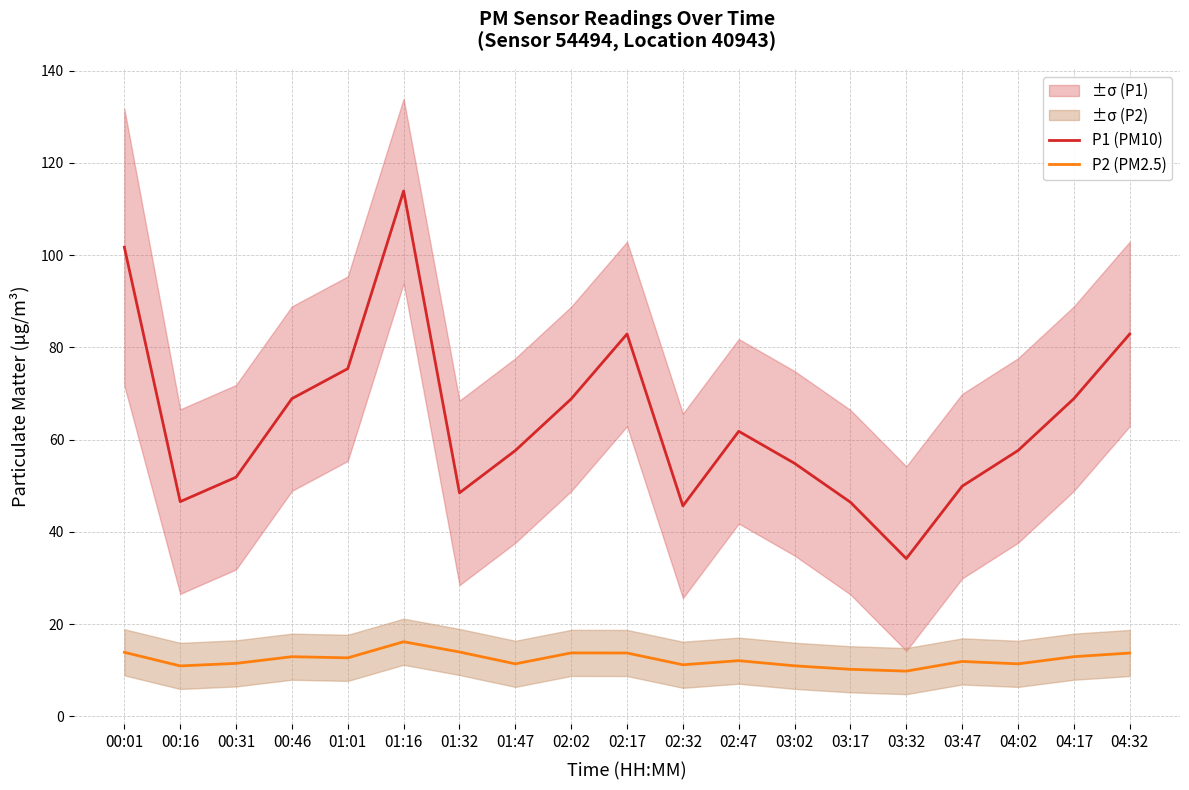

Reading left to right, extract all data points from this chart.

P1 (PM10): 00:01=101.7	00:16=46.5	00:31=51.9	00:46=68.9	01:01=75.4	01:16=113.9	01:32=48.5	01:47=57.6	02:02=68.8	02:17=82.9	02:32=45.6	02:47=61.8	03:02=54.9	03:17=46.4	03:32=34.2	03:47=49.9	04:02=57.6	04:17=68.9	04:32=82.9
P2 (PM2.5): 00:01=13.9	00:16=10.9	00:31=11.5	00:46=12.9	01:01=12.7	01:16=16.2	01:32=13.9	01:47=11.4	02:02=13.8	02:17=13.7	02:32=11.2	02:47=12.1	03:02=10.9	03:17=10.2	03:32=9.8	03:47=11.9	04:02=11.4	04:17=12.9	04:32=13.7